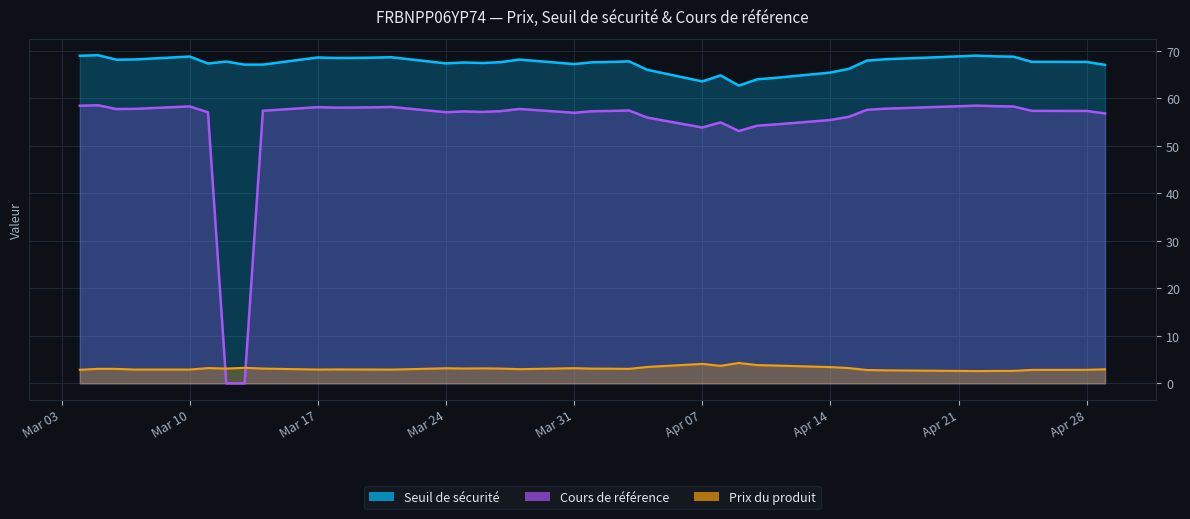

Is it true that Seuil de sécurité equals 91.2 at 2025-04-22?

False